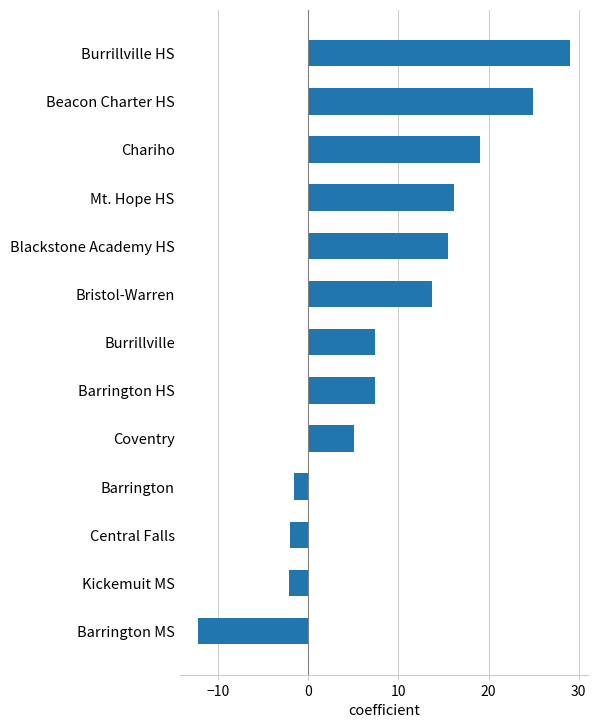

Is it true that the value at Central Falls is -2.0?

True